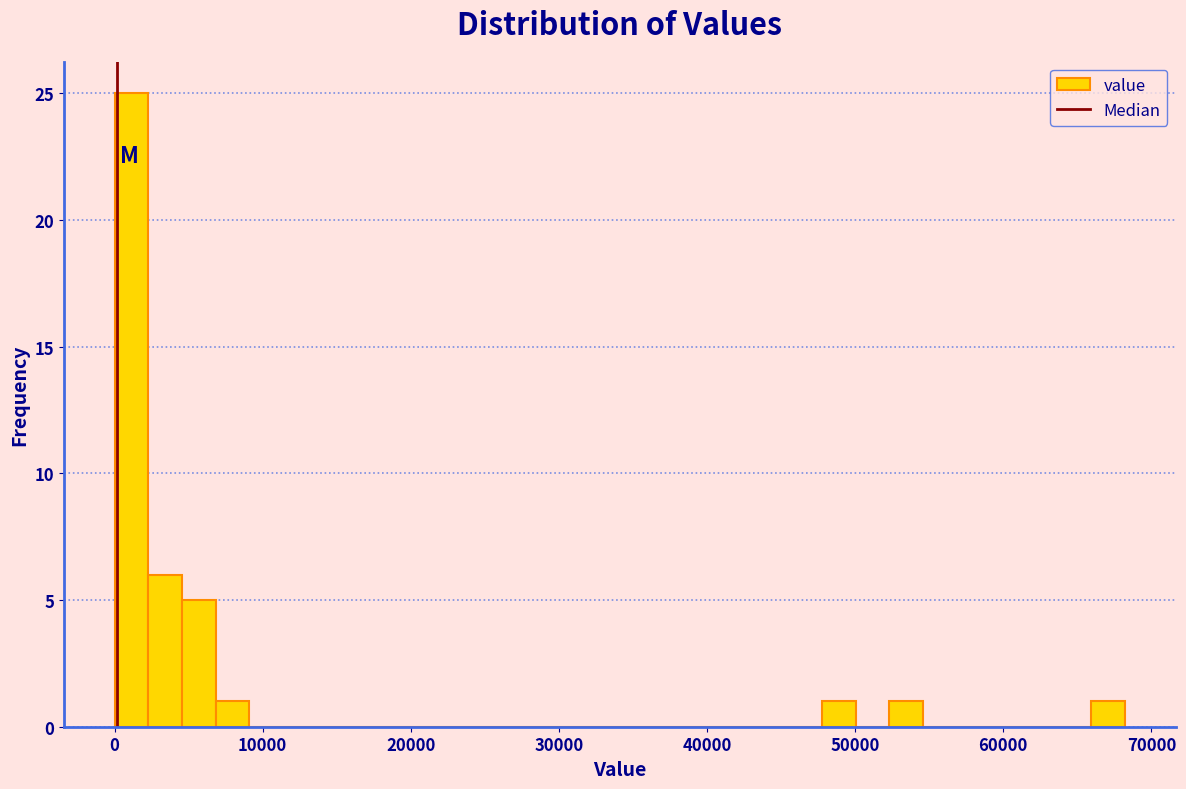

Read against the x-axis, roughly where is the centre of the tallest bar?

1000